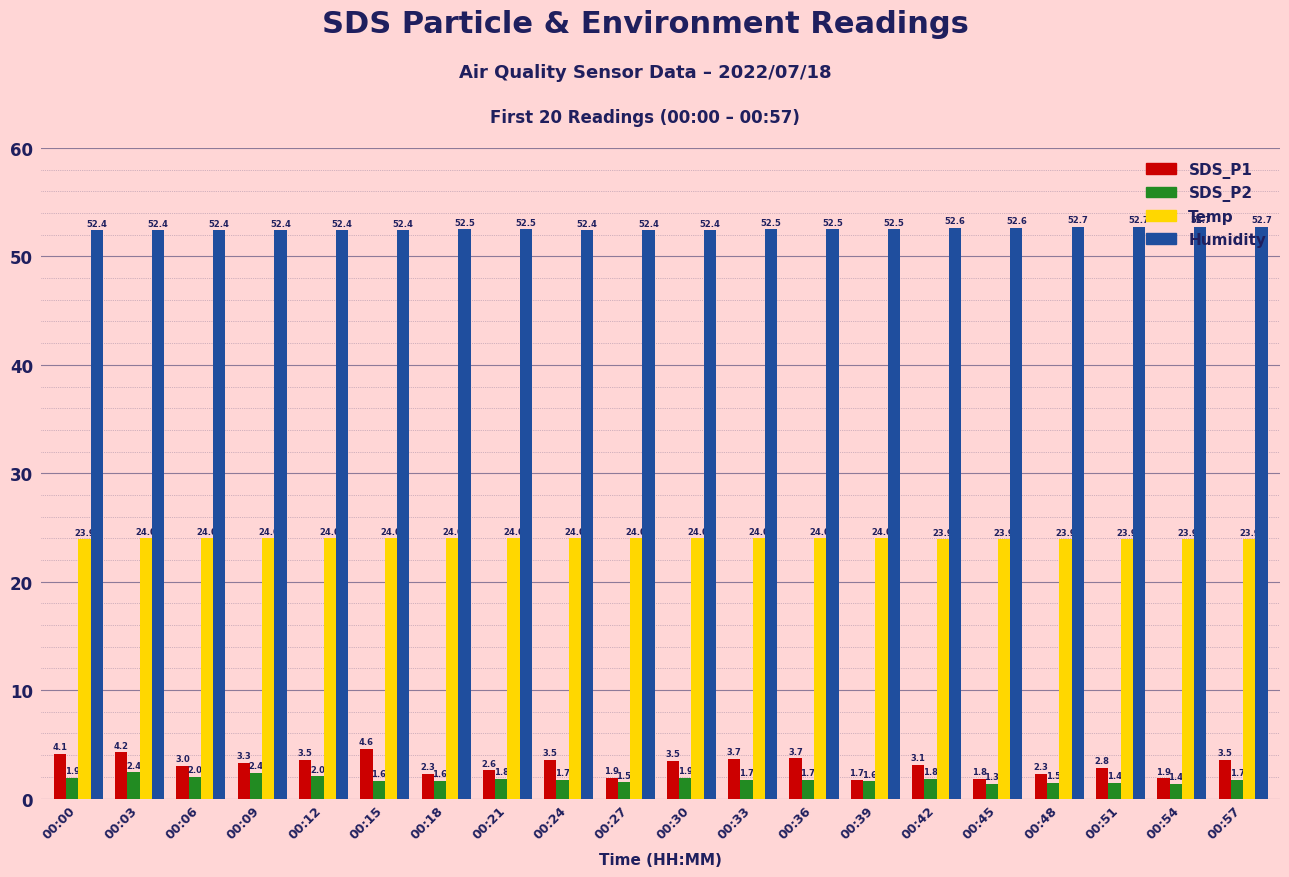

What is the difference between the highest and lowest values at 00:57?

51.0